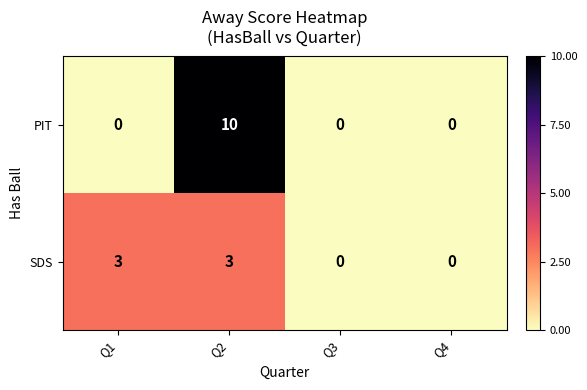

Reading left to right, extract all data points from this chart.

PIT: 0	10	0	0
SDS: 3	3	0	0